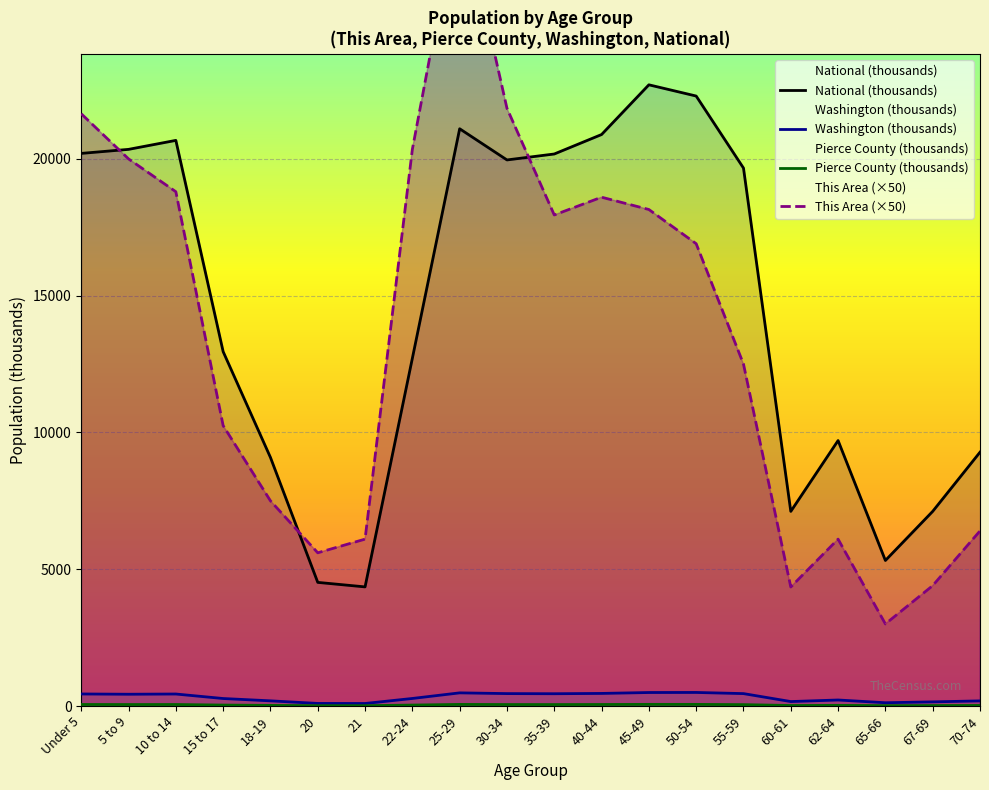

True or false: National (thousands) and This Area (×50) cross at least once.

True